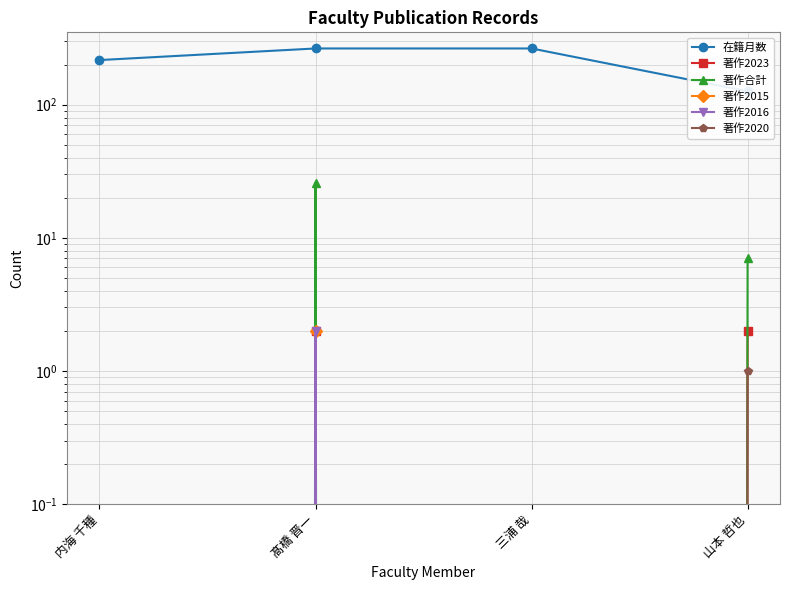

Reading left to right, extract all data points from this chart.

在籍月数: 216	264	264	126
著作2023: 0	2	0	2
著作合計: 0	26	0	7
著作2015: 0	2	0	0
著作2016: 0	2	0	0
著作2020: 0	0	0	1